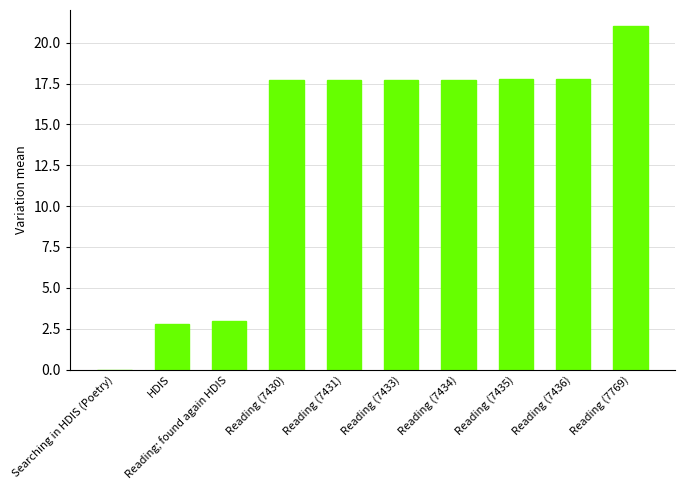

What is the sum of the values at Reading (7436) and HDIS?

20.5